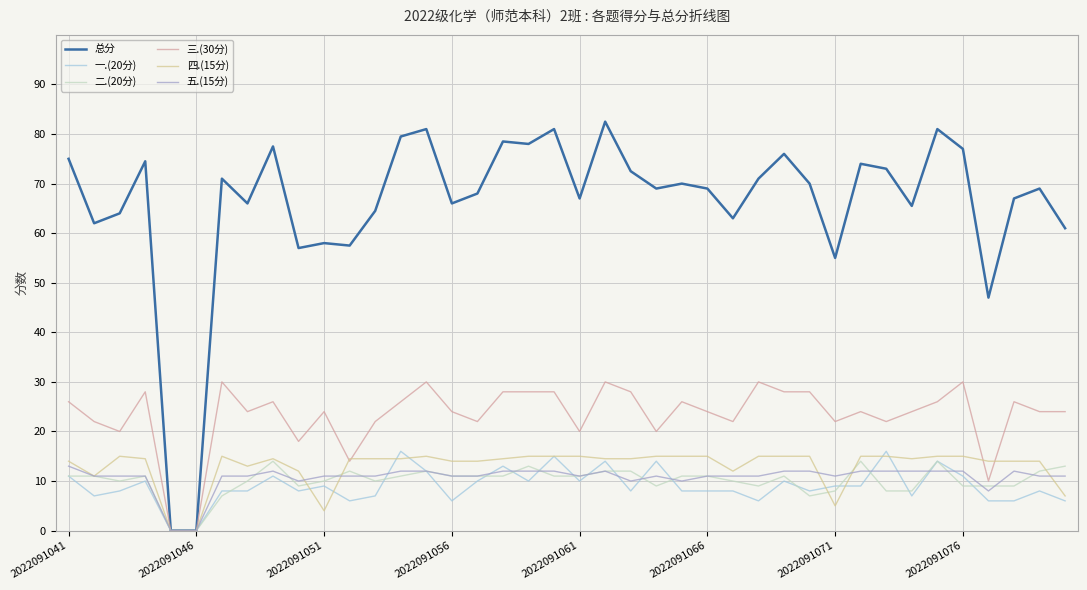

What is the maximum value for 一.(20分)?

16.0